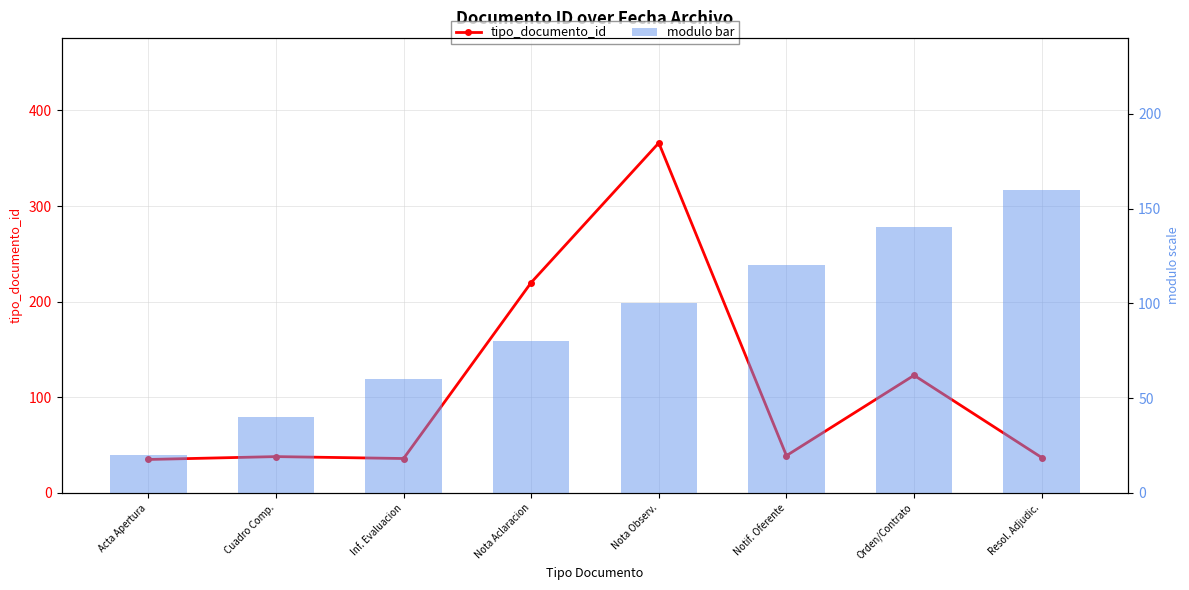

Between Cuadro Comp. and Orden/Contrato, which series saw the biggest shift?

modulo bar